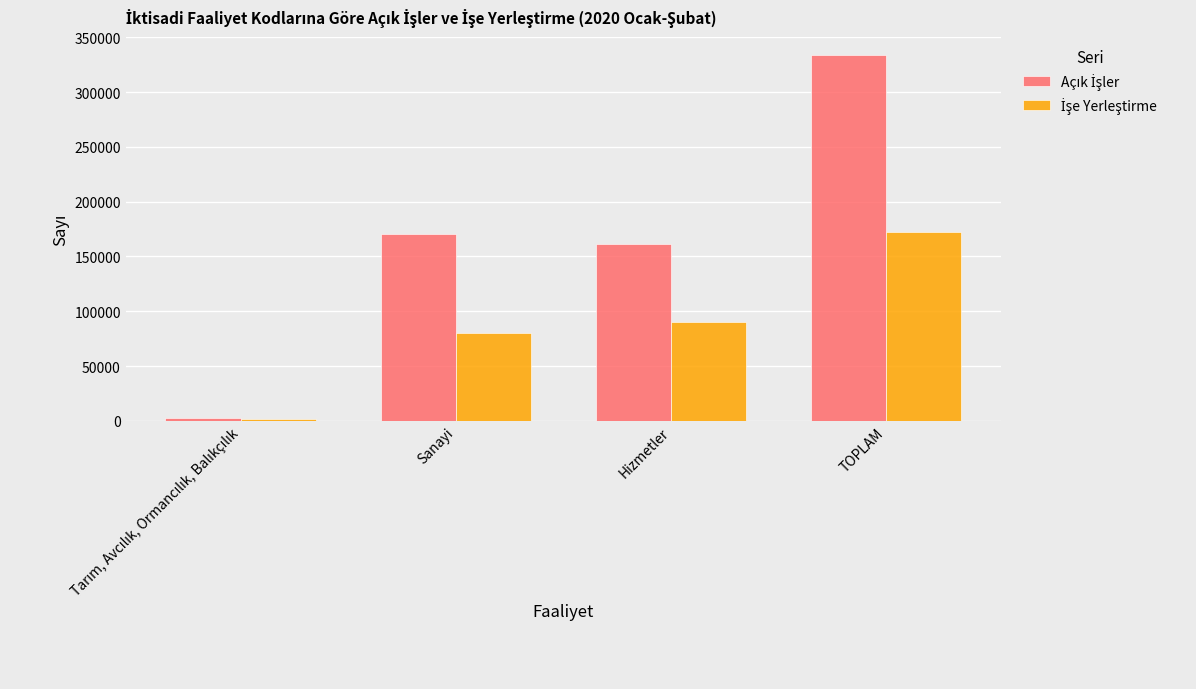

At which category is the sum across all series the highest?

TOPLAM